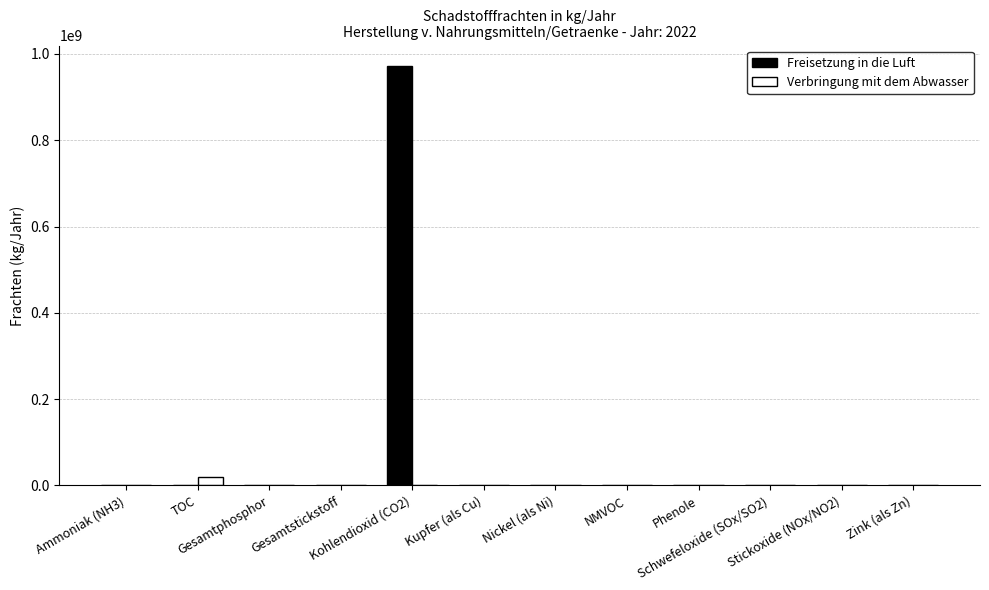

Which series has the largest total across all categories?

Freisetzung in die Luft